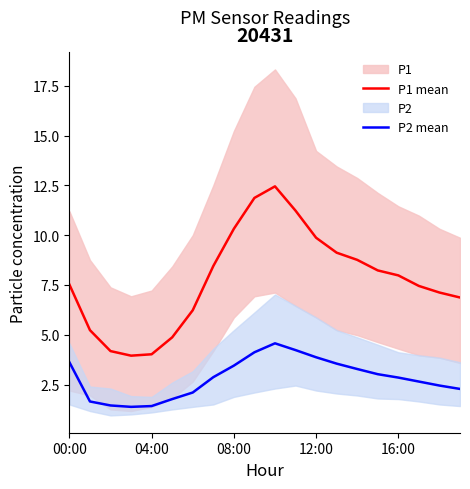

True or false: P2 mean has a value of 3.9 at 12:00.

True